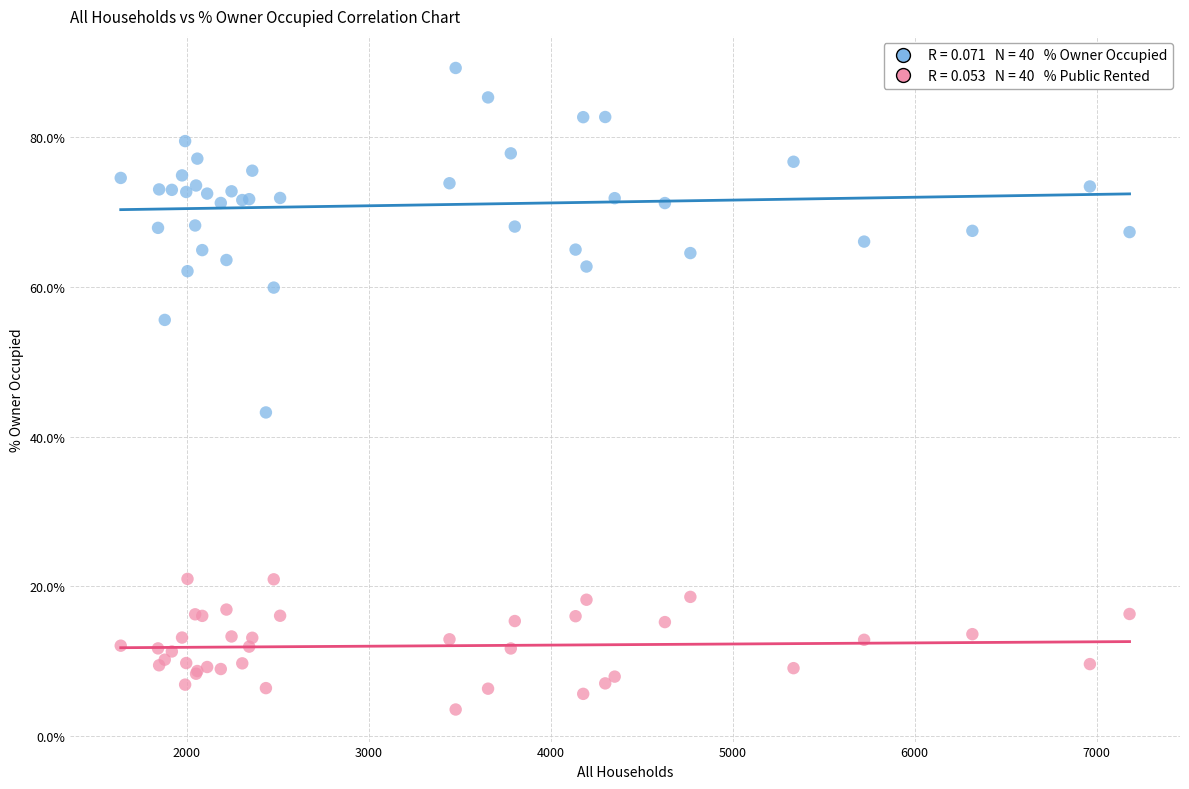

Across all series, what Y value is closest to 46?

43.2